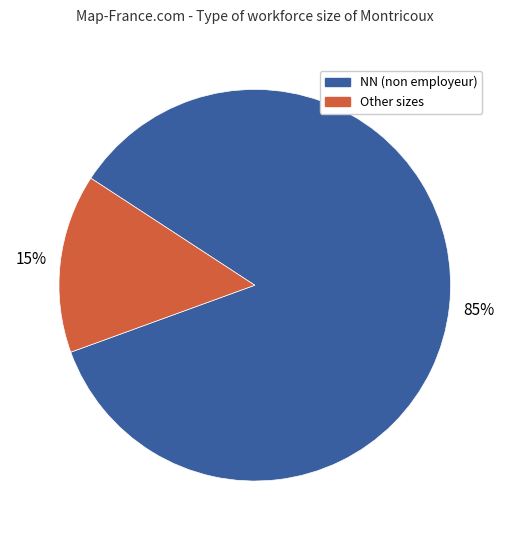

To the nearest percent, what is the difference between the largest and smallest slice percentages?

70%